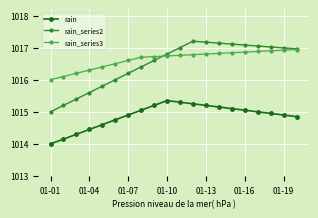

True or false: rain and rain_series3 cross at least once.

False